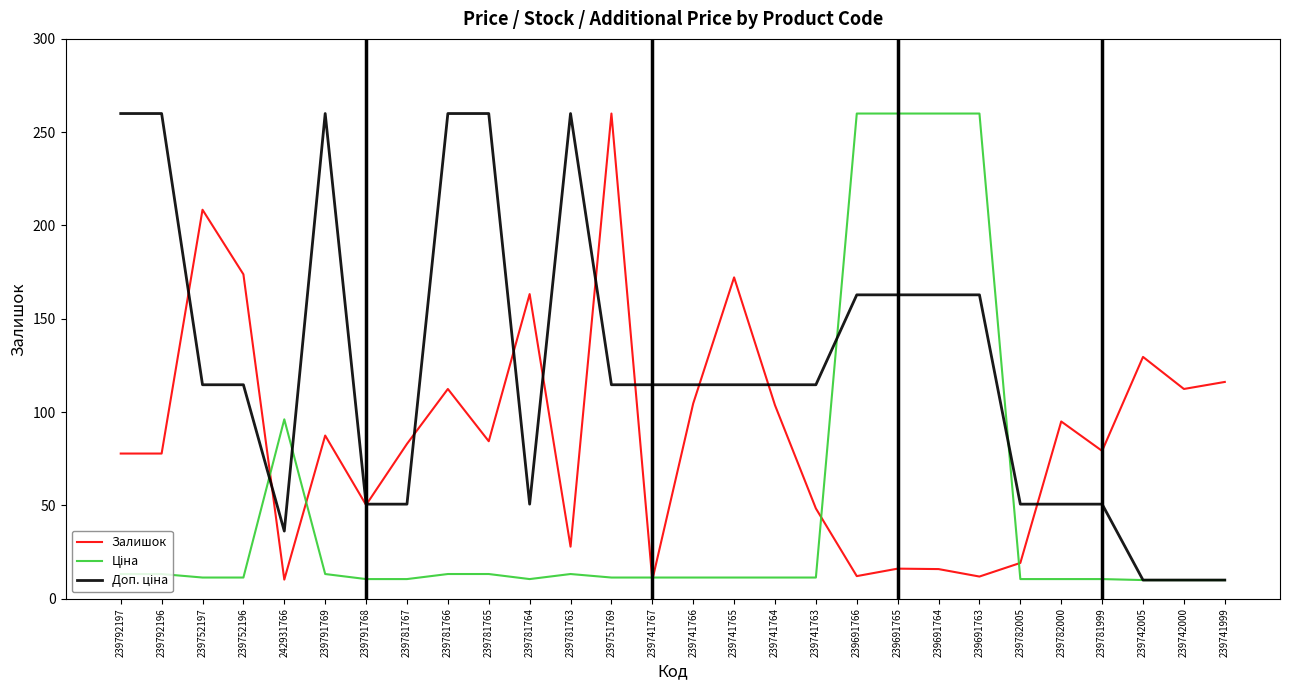

True or false: Залишок has a value of 5.9 at 239691764.

False